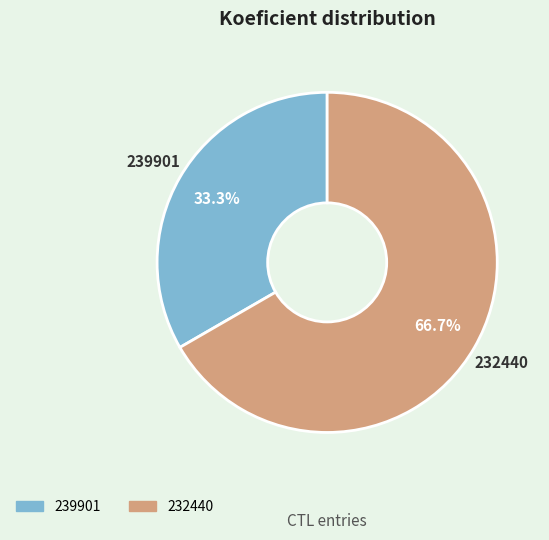

What is the majority slice?

232440